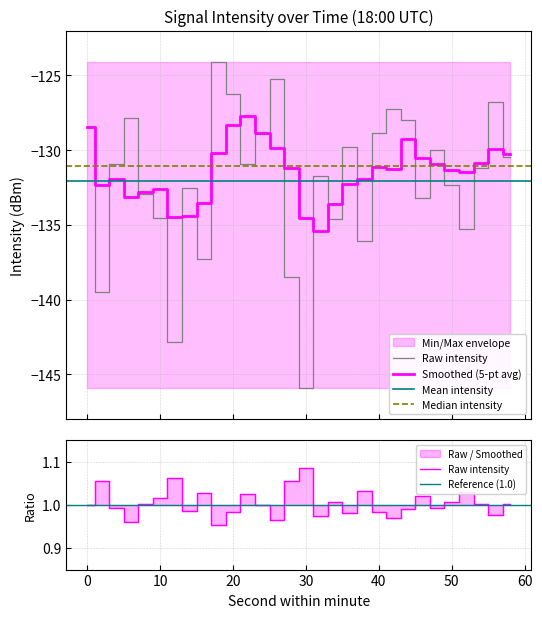

At 14, list the series in order from largest to smallest.

Raw intensity, Smoothed (5-pt avg)